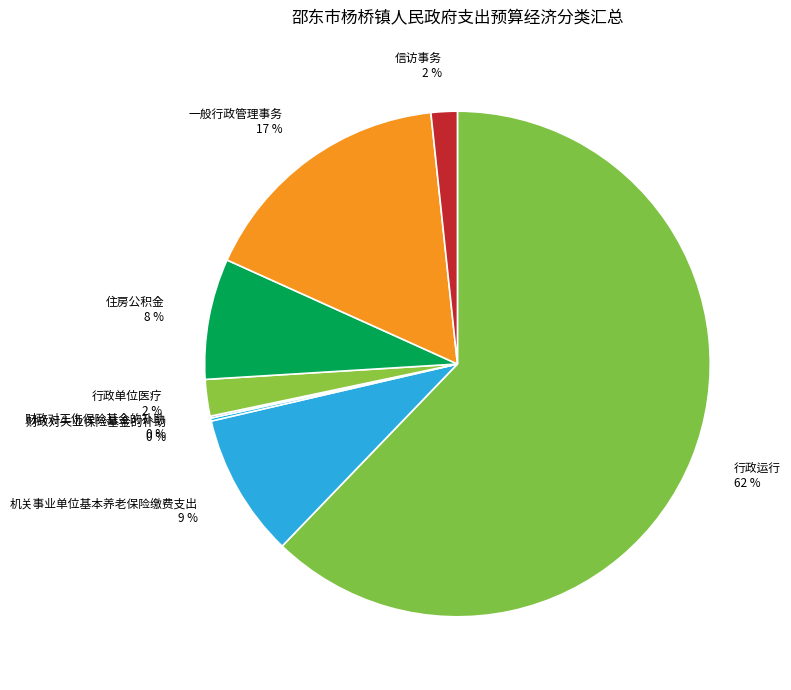

To the nearest percent, what portion does 信访事务 represent?

2%